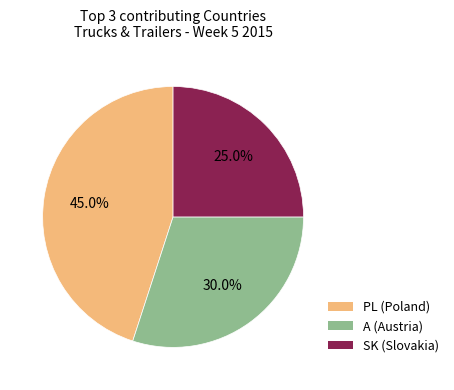

To the nearest percent, what is the average slice percentage?

33%